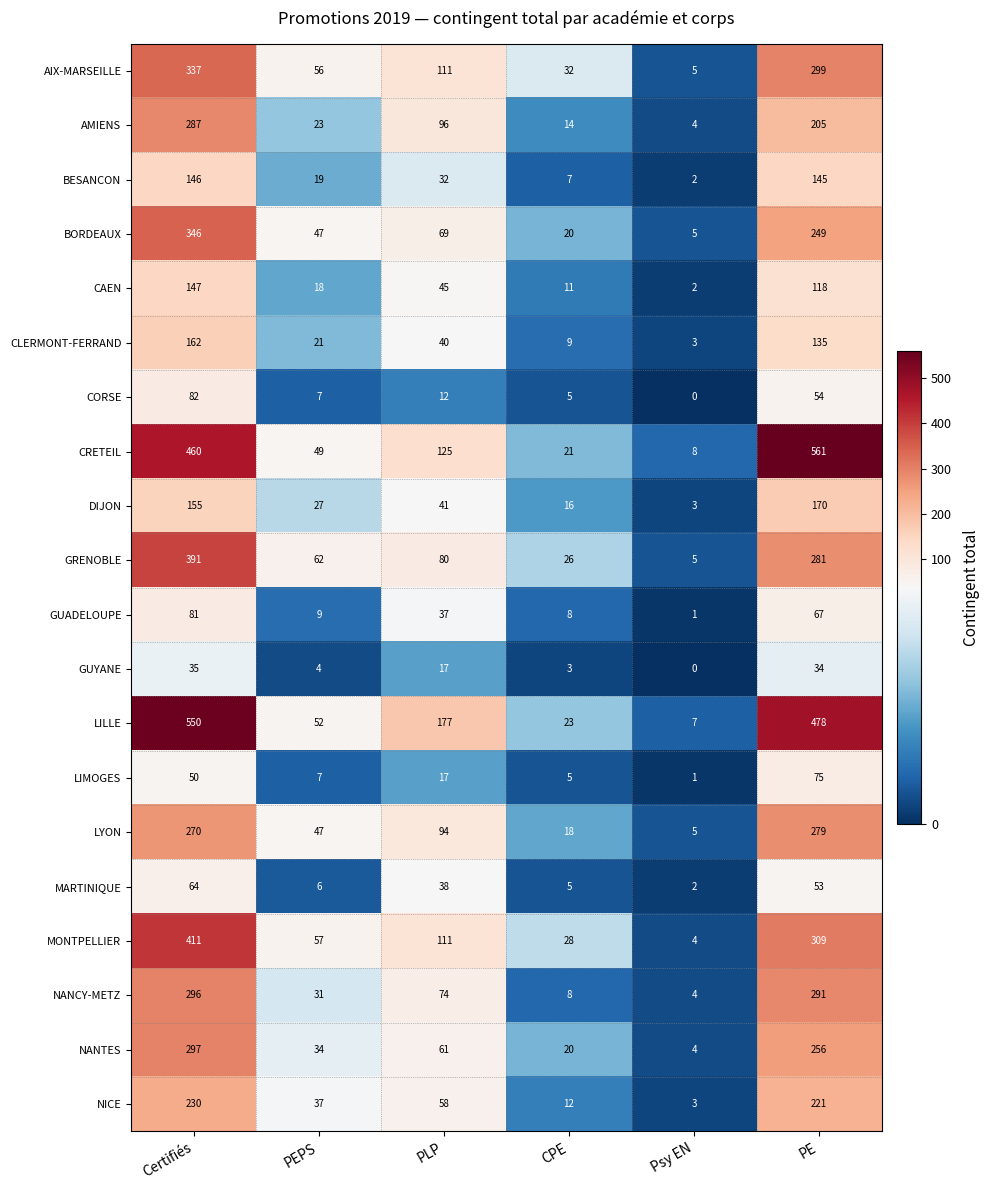

What is the difference between the second highest and second lowest values in the AIX-MARSEILLE series?

267